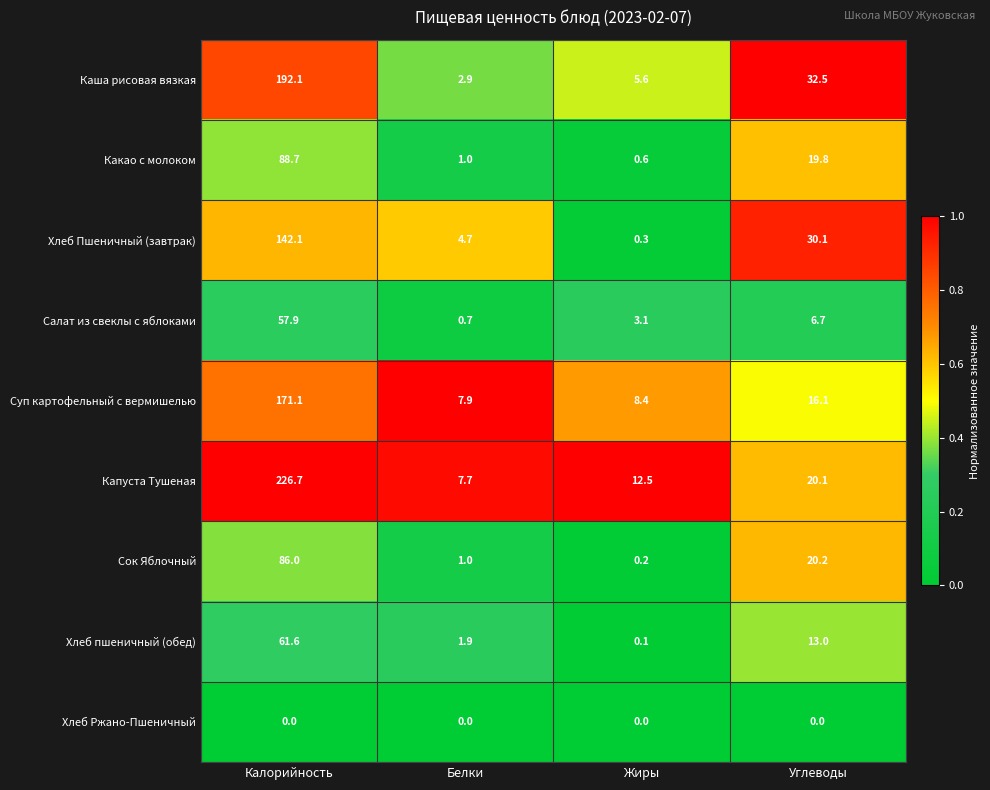

At which category does the chart reach its peak across all series?

Калорийность